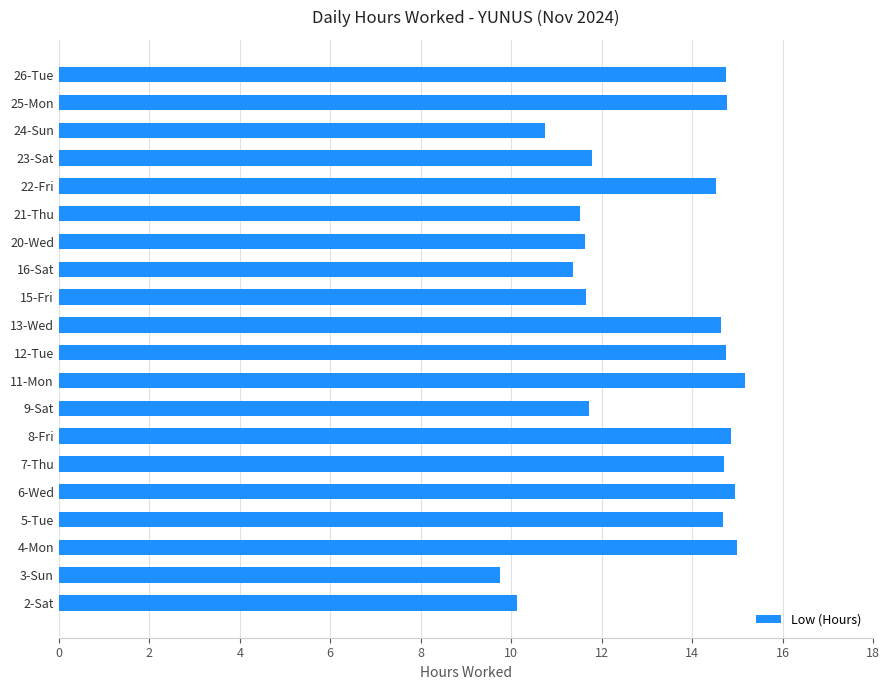

Between 2-Sat and 15-Fri, which is larger?

15-Fri